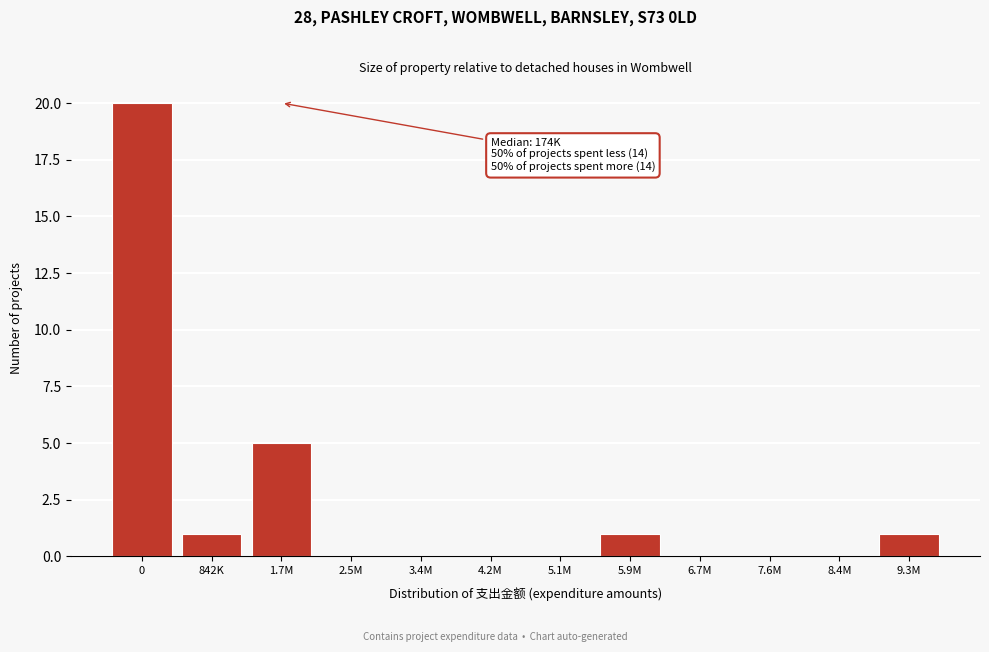

Reading left to right, transcribe all the data shown in this chart.

0=20	842K=1	1.7M=5	2.5M=0	3.4M=0	4.2M=0	5.1M=0	5.9M=1	6.7M=0	7.6M=0	8.4M=0	9.3M=1